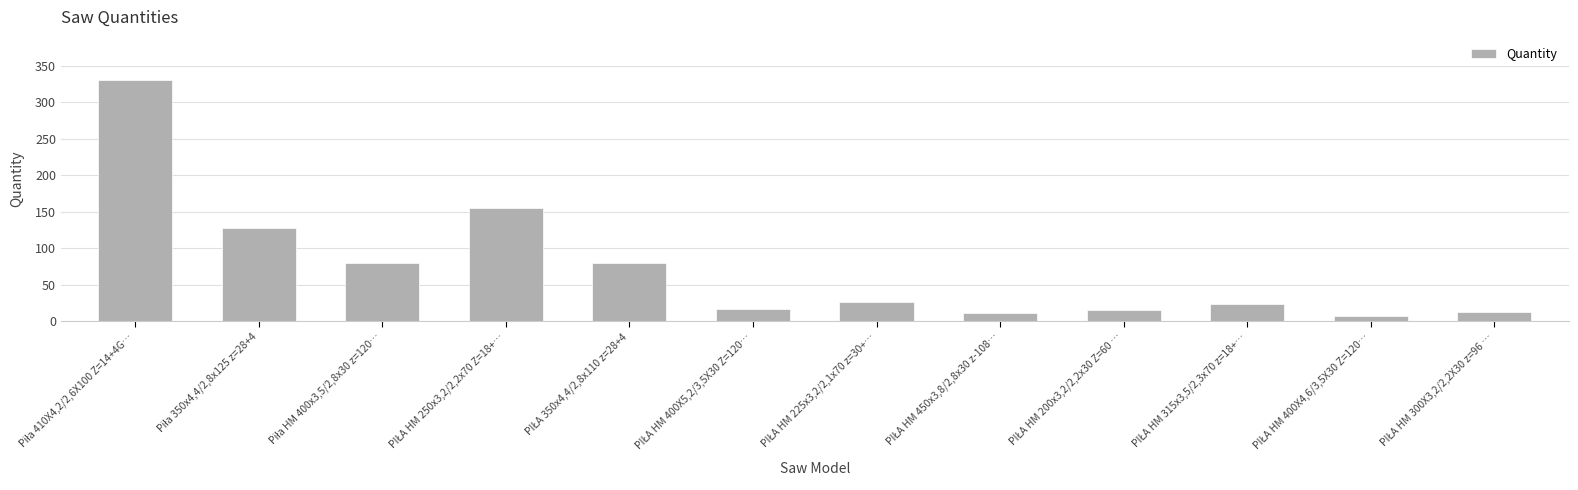

What is the difference between the maximum and second lowest values?

319